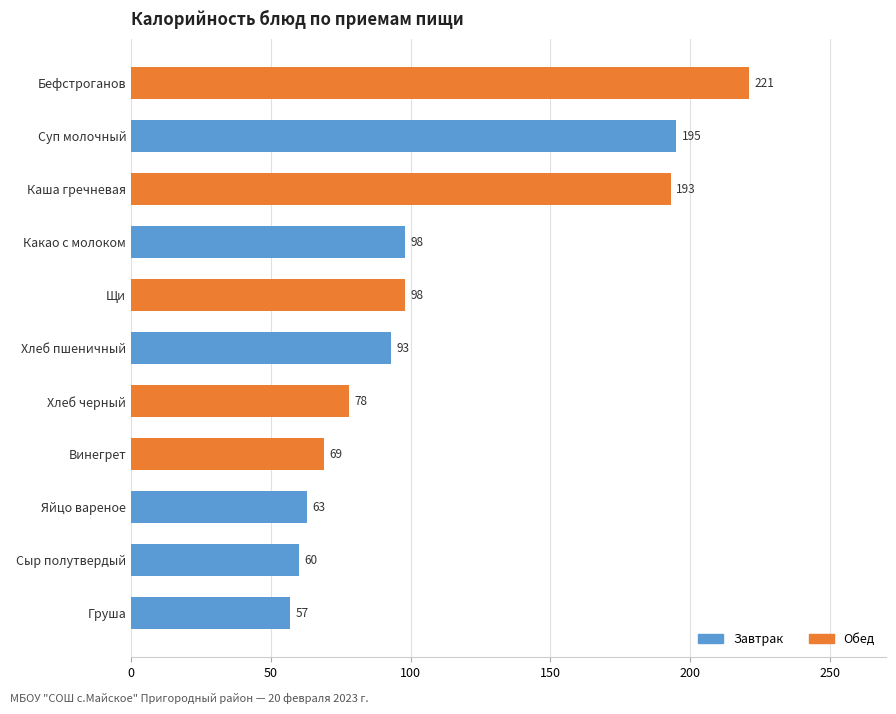

What is the maximum value shown in the chart?

221